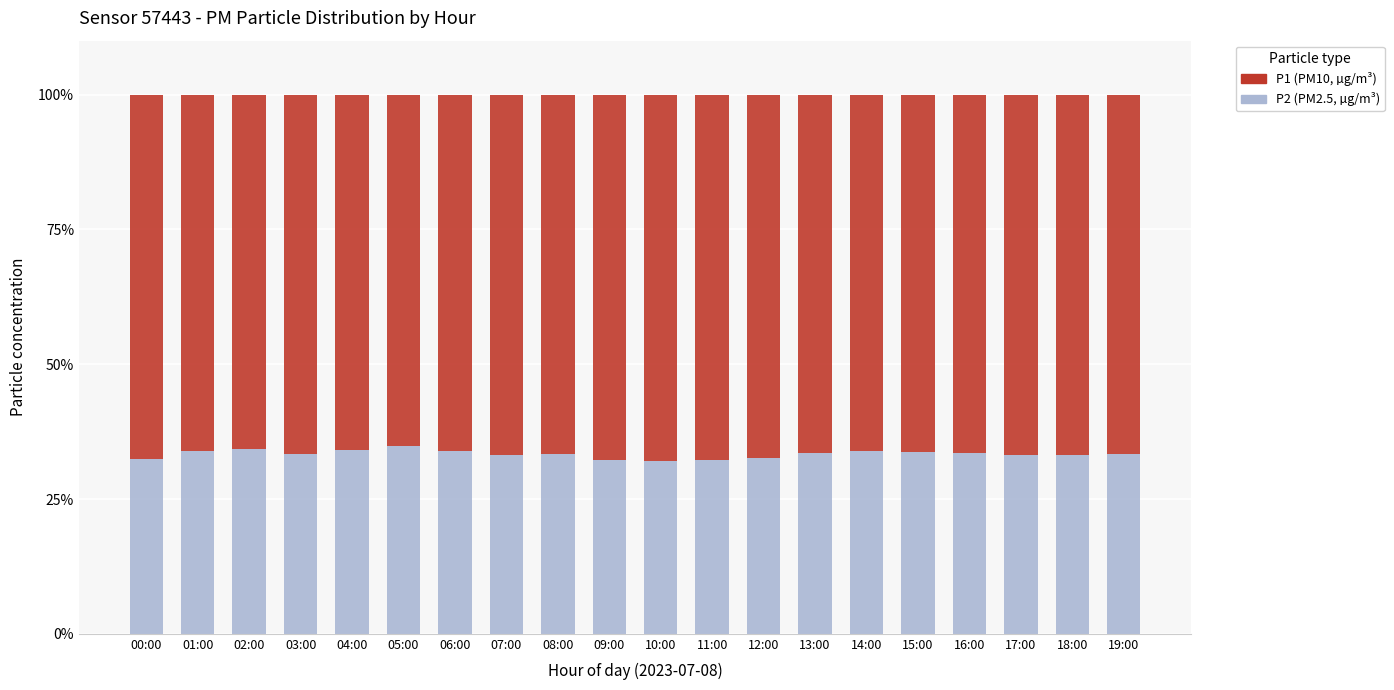

How many bars are there in total?

20